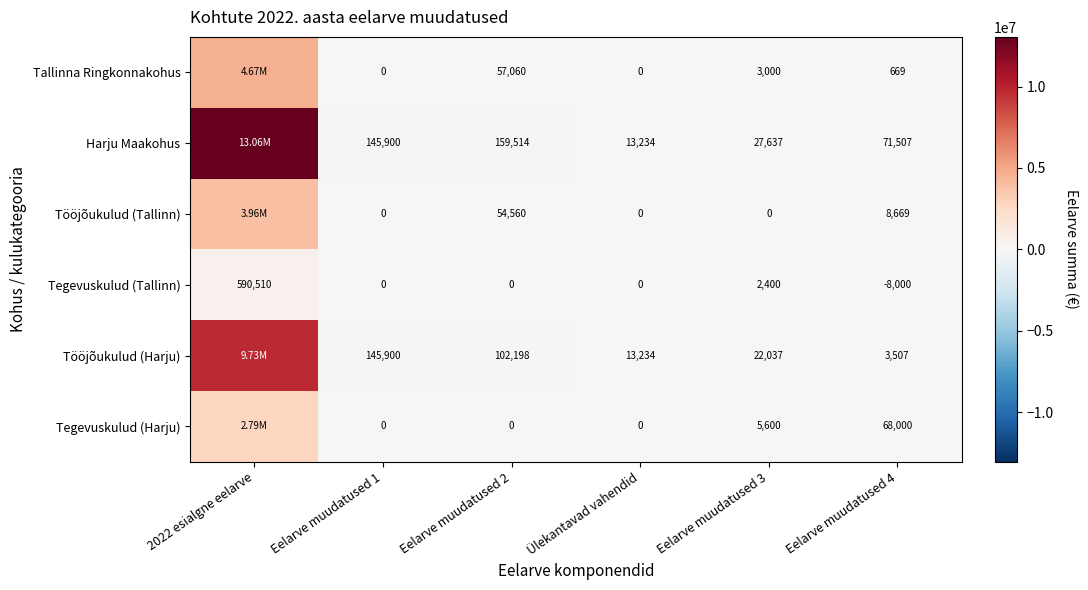

Is the value of Harju Maakohus at Eelarve muudatused 3 greater than the value of Tallinna Ringkonnakohus at Eelarve muudatused 3?

Yes